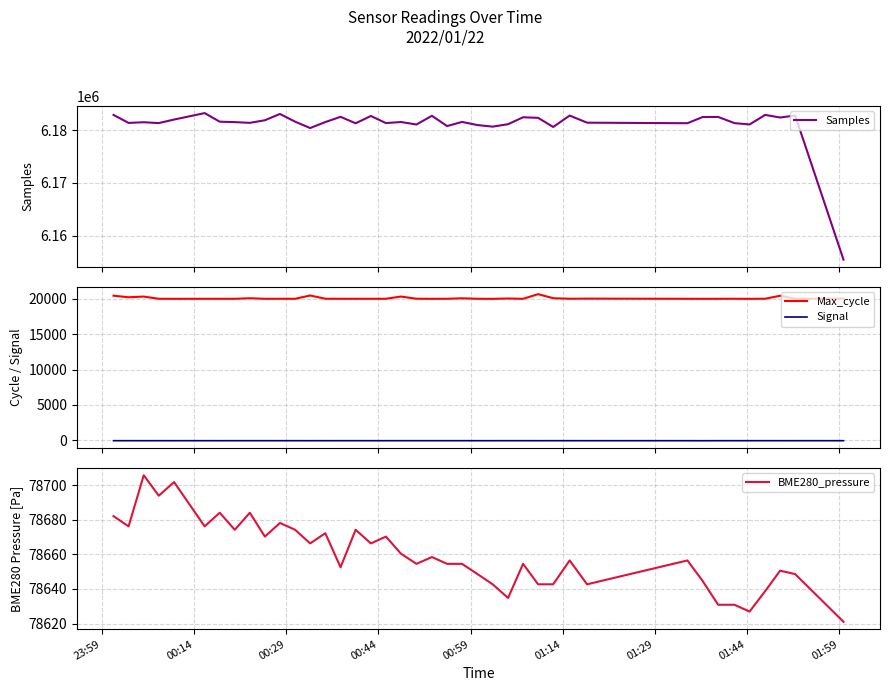

What is the greatest value displayed?

6183223.0